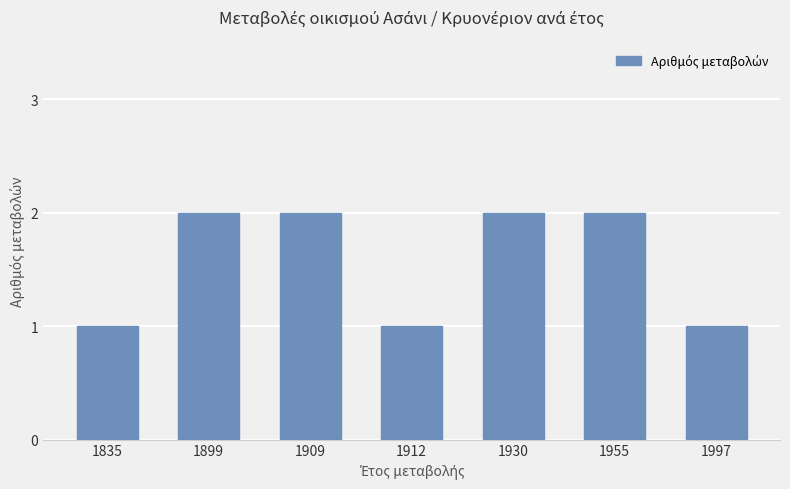

How many values are between 1 and 2?

7